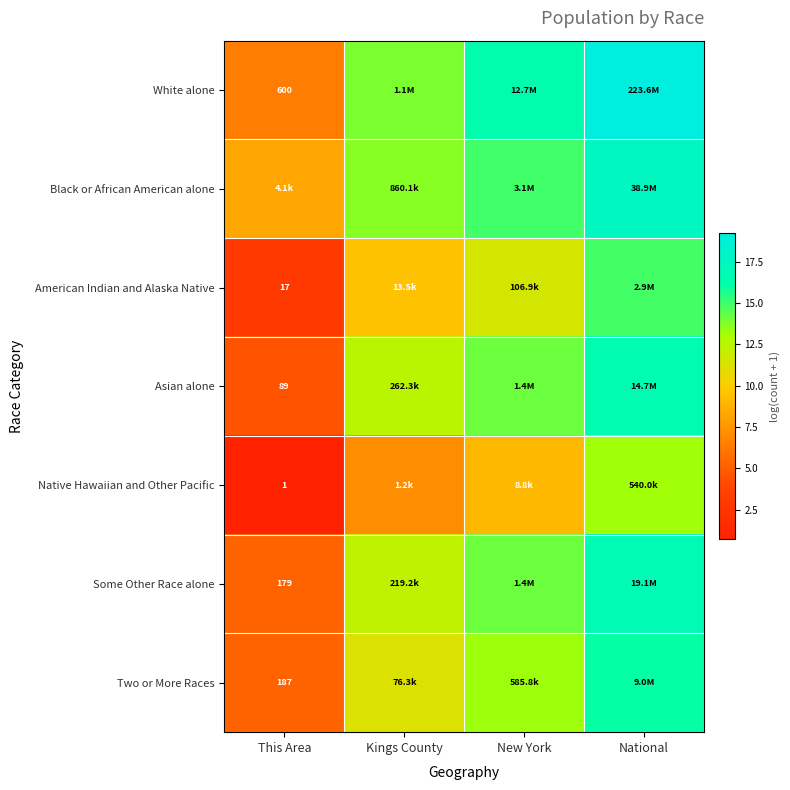

At how many categories does at least one series exceed 13?

3